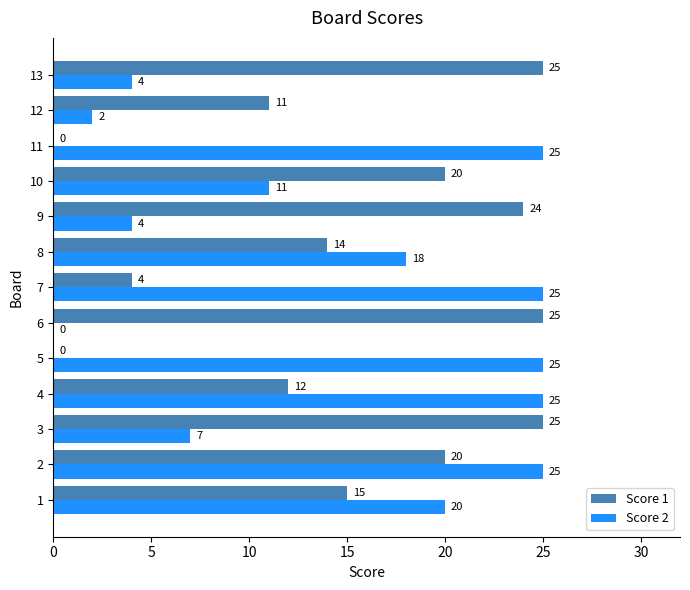

How many series are shown in this chart?

2